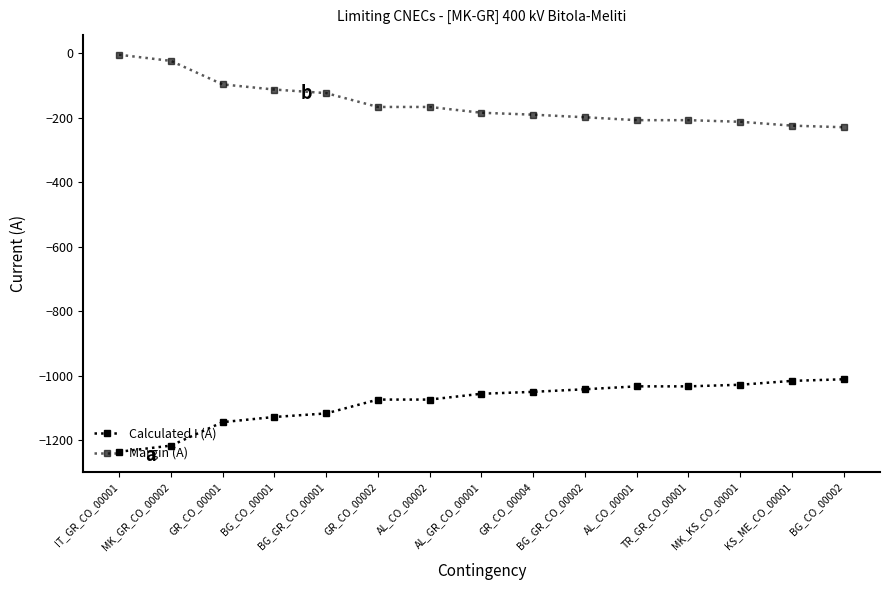

How many categories are shown in the chart?

15